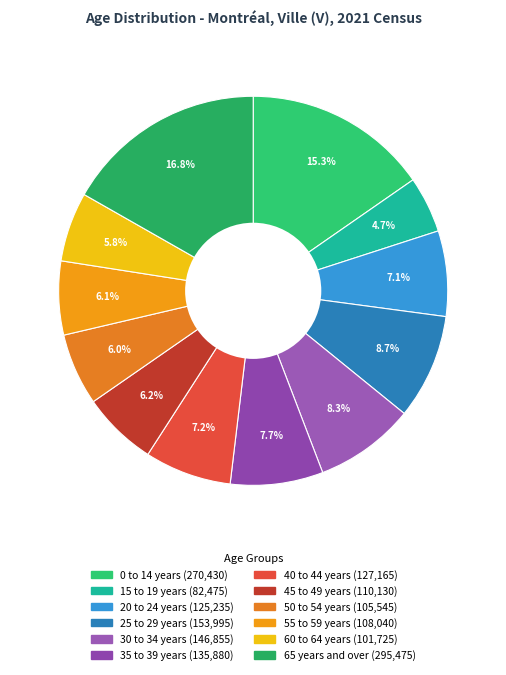

Combined, do 50 to 54 years and 20 to 24 years account for over 50%?

No